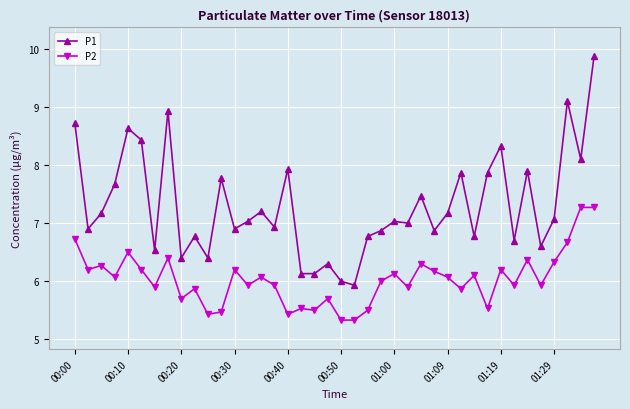

At how many categories does at least one series exceed 8?

8